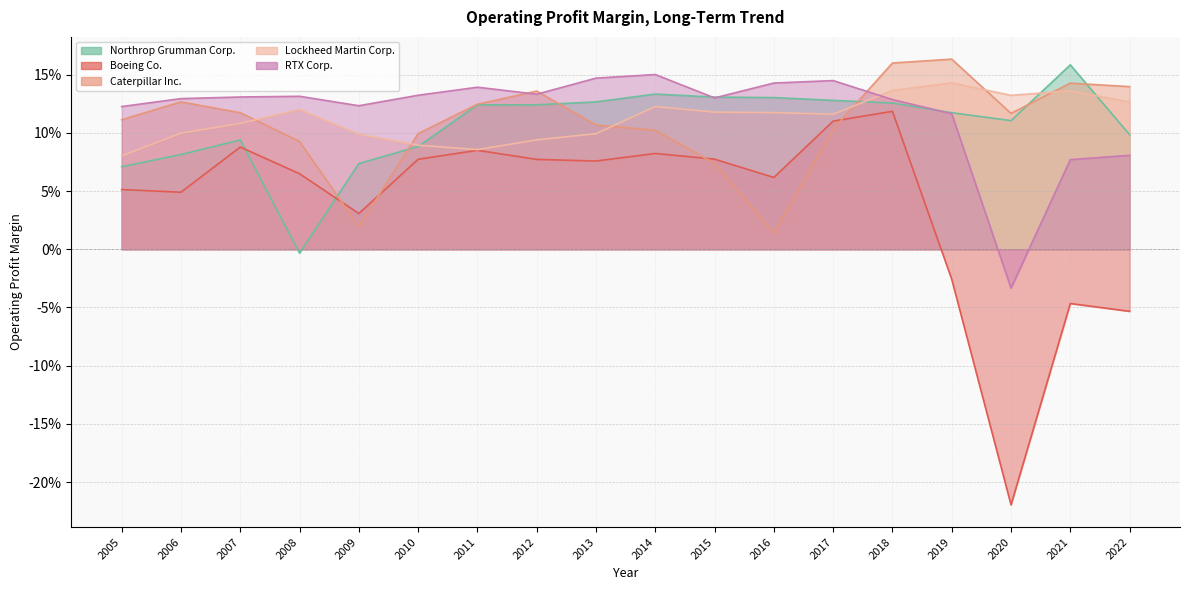

Which series has the widest spread of values?

Boeing Co.